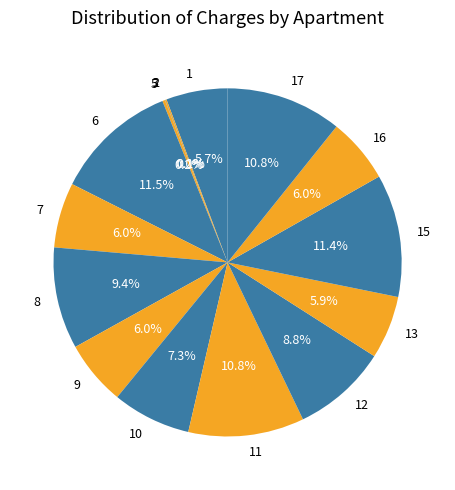

Is there a majority slice in this chart?

No